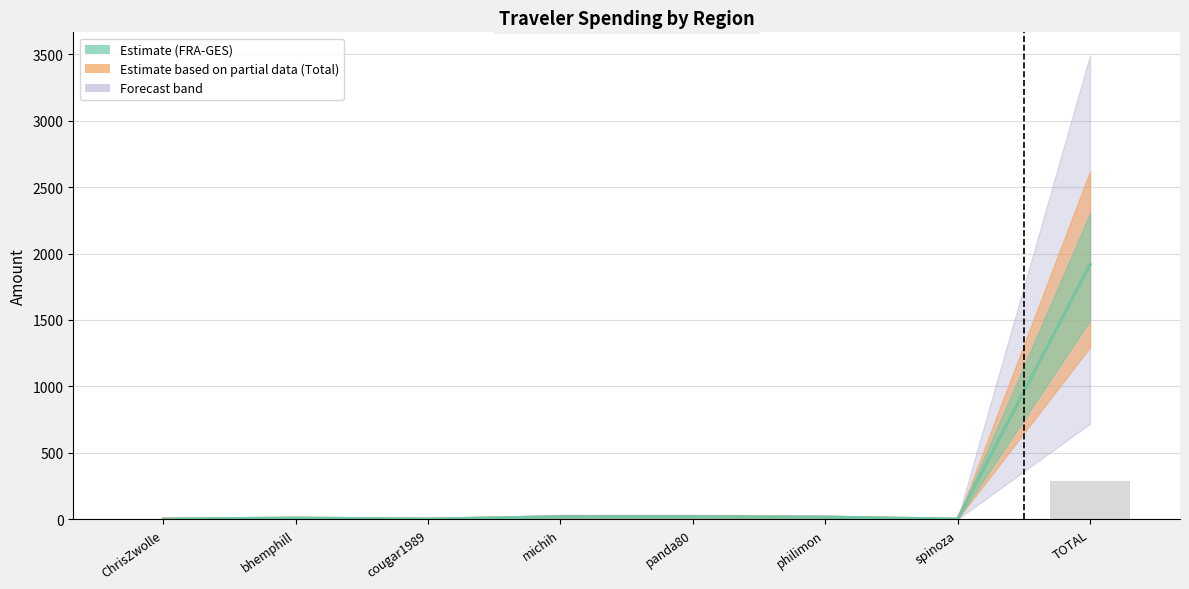

Reading left to right, what are all the values shown in this chart?

Total: ChrisZwolle=1.3	bhemphill=8.7	cougar1989=1.3	michih=18.8	panda80=19.0	philimon=15.8	spinoza=1.3	TOTAL=1917.8
FRA-GES: ChrisZwolle=1.3	bhemphill=8.7	cougar1989=1.3	michih=18.8	panda80=19.0	philimon=15.8	spinoza=1.3	TOTAL=1917.3